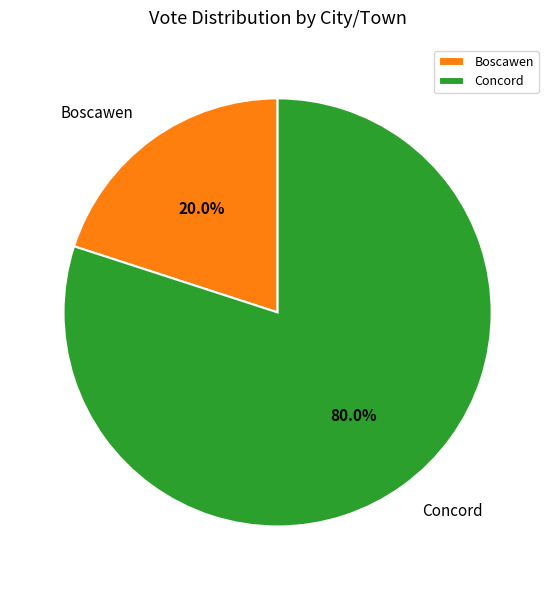

Do Concord and Boscawen together represent more than half of the pie?

Yes